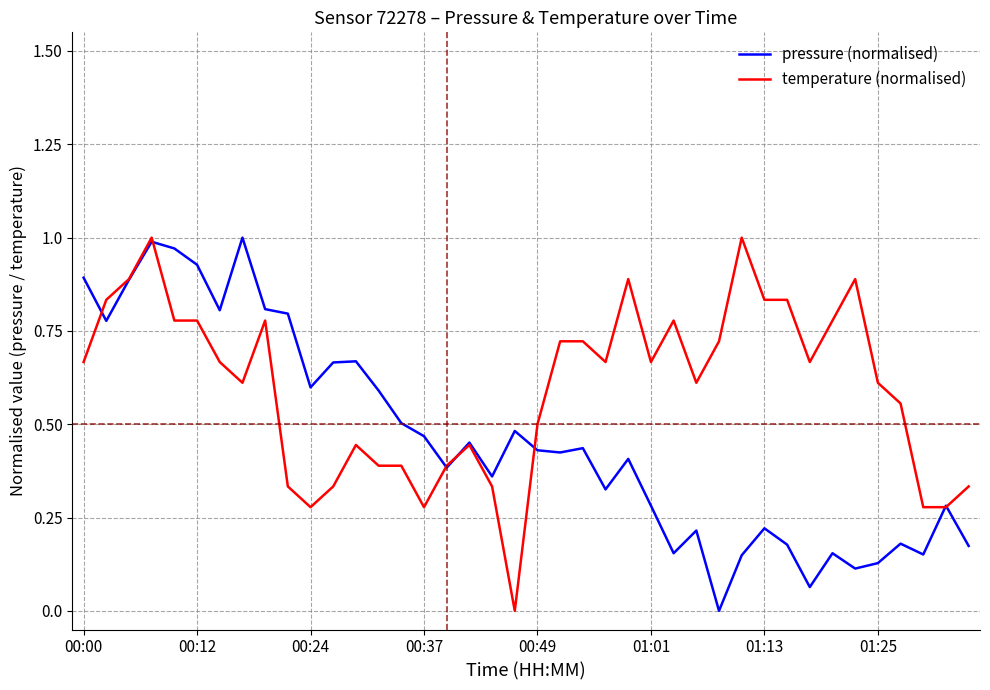

Which series has the largest total across all categories?

temperature (normalised)